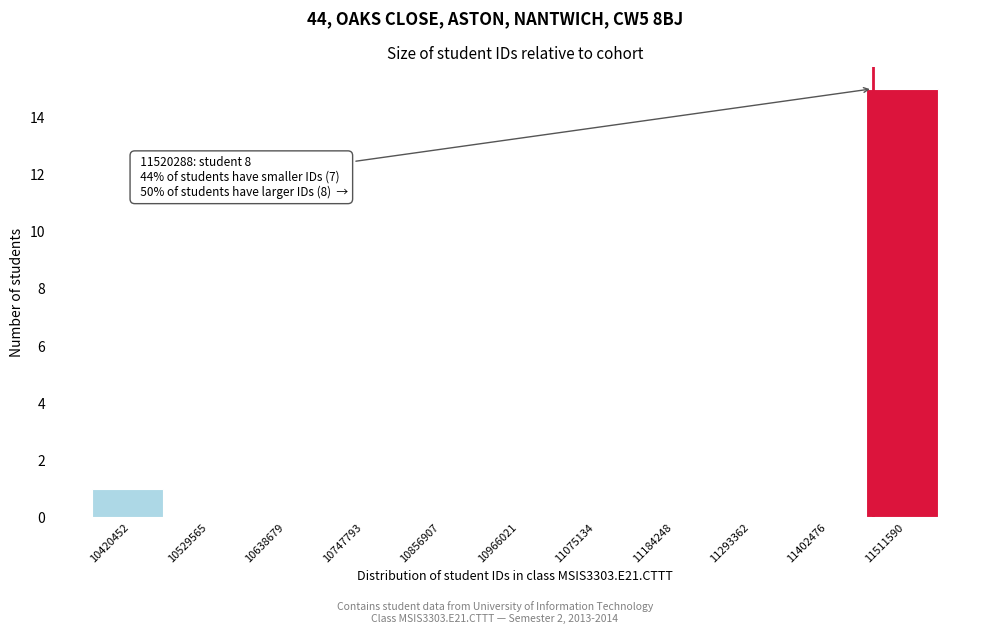

Reading left to right, list all the values displayed in this chart.

10420452=1	10529565=0	10638679=0	10747793=0	10856907=0	10966021=0	11075134=0	11184248=0	11293362=0	11402476=0	11511590=15